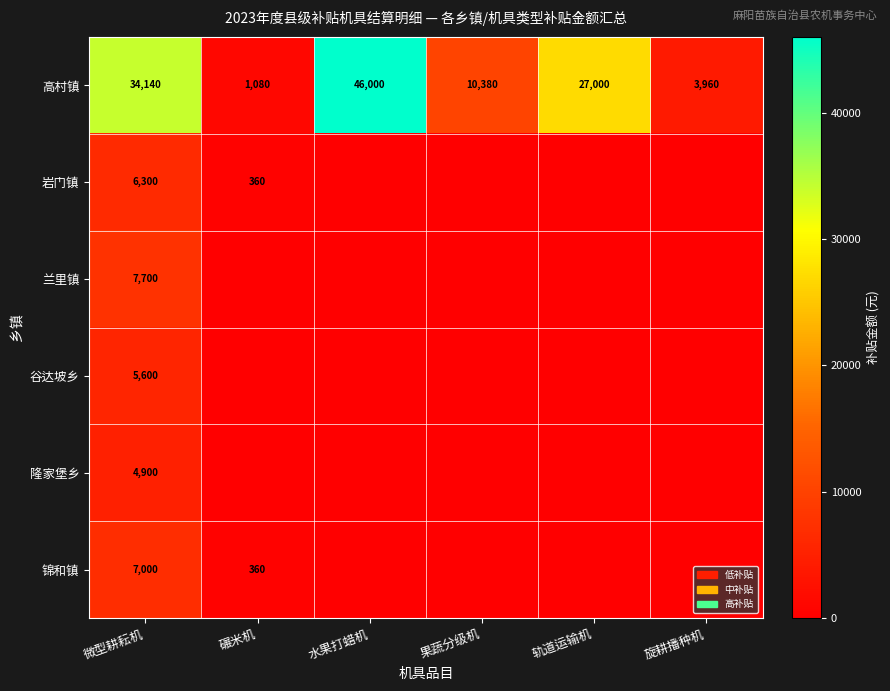

The value of 岩门镇 at 碾米机 is 360. True or false?

True